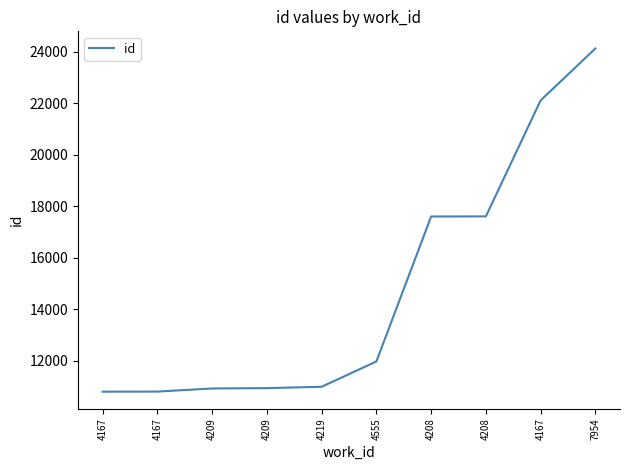

How many categories are shown in the chart?

10